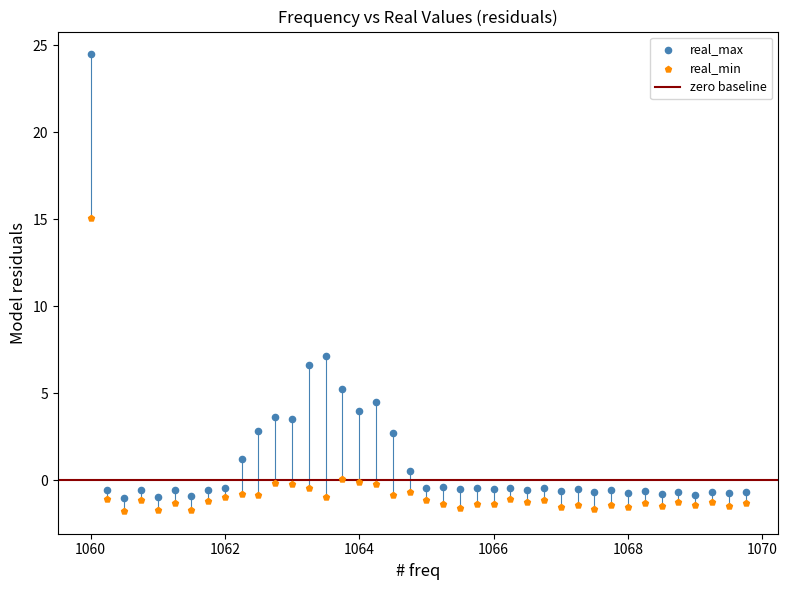

Across all data points, what is the range of Y values (max minus min)?

26.2